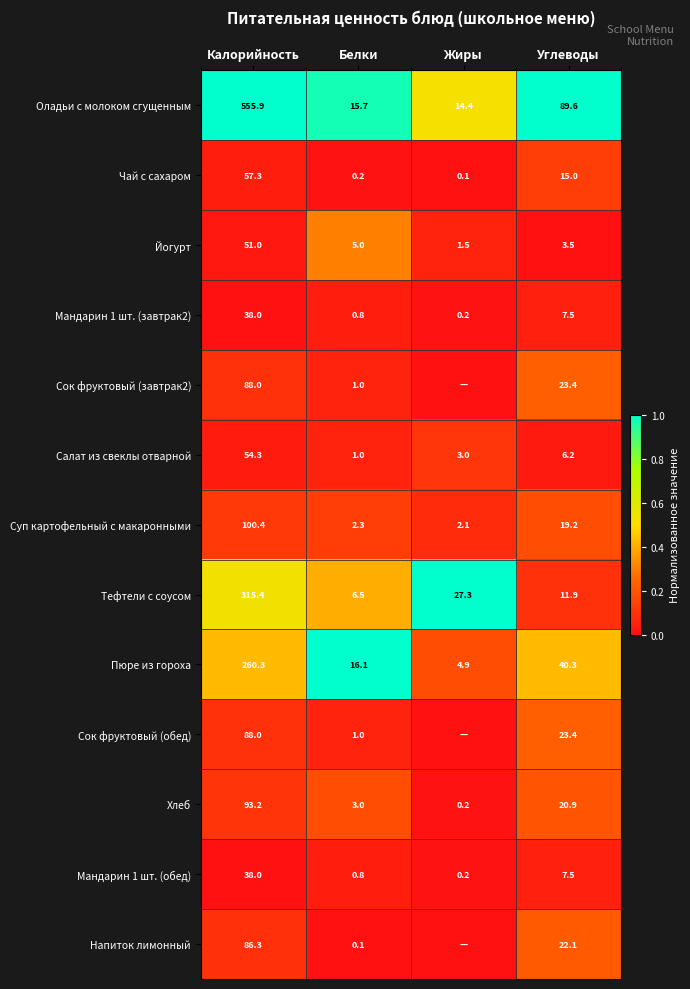

The value of Сок фруктовый (обед) at Белки is 1.0. True or false?

True